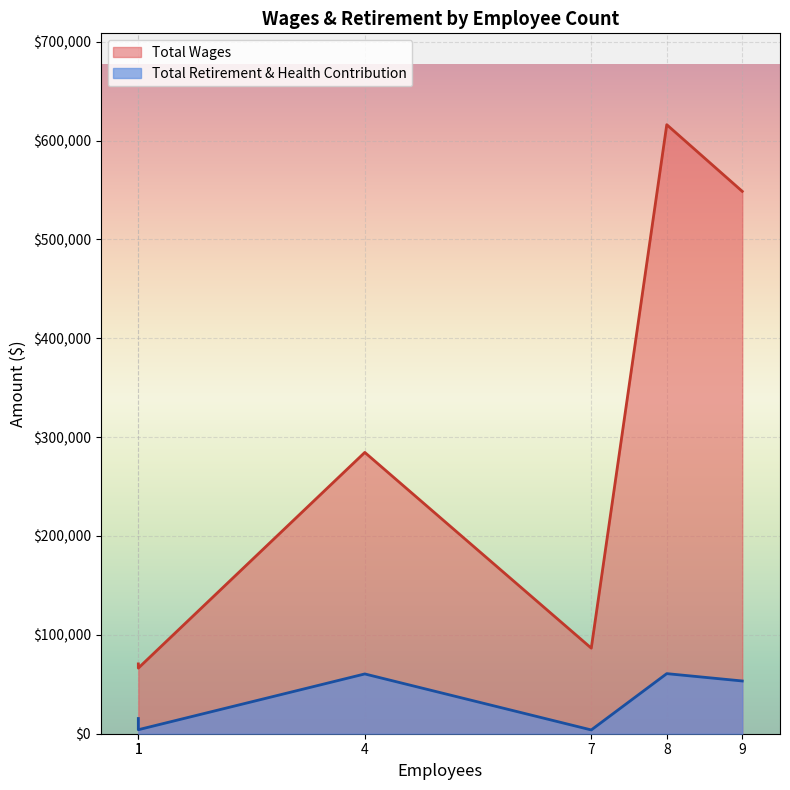

What is the difference between the second highest and minimum values in the Total Retirement & Health Contribution series?

56654